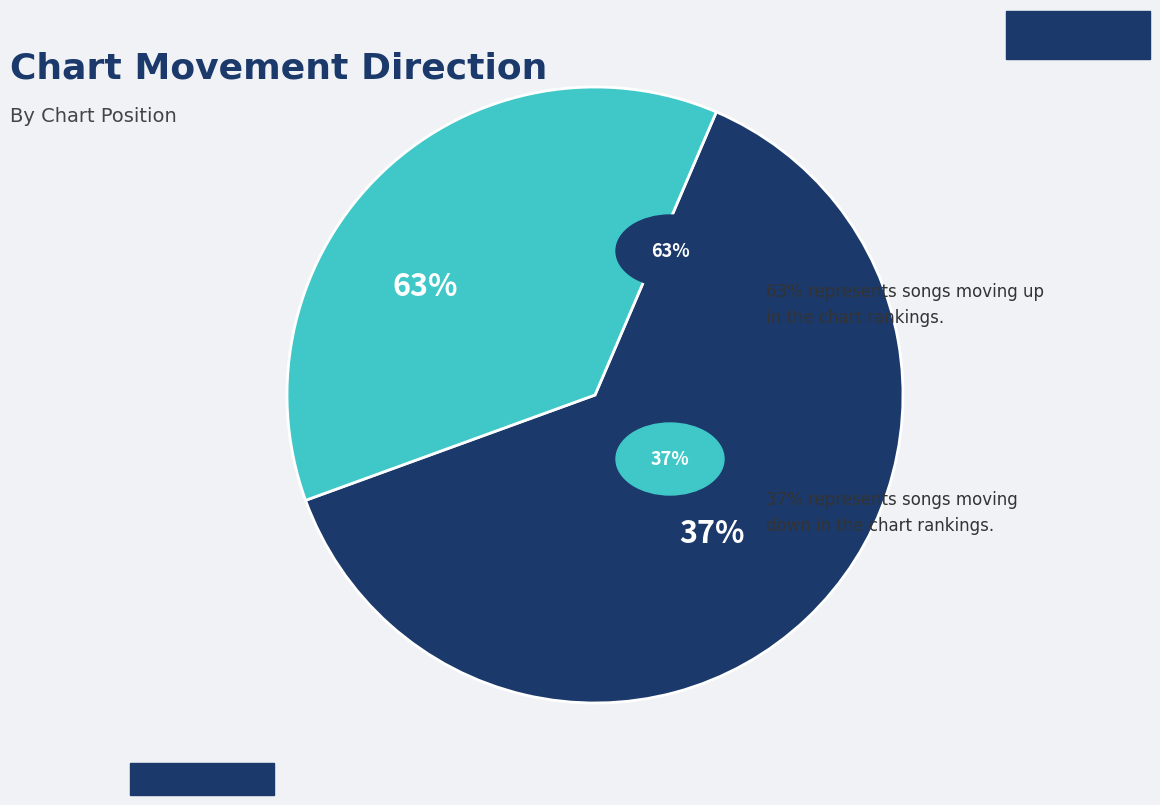

Between down and up, which is larger?

up